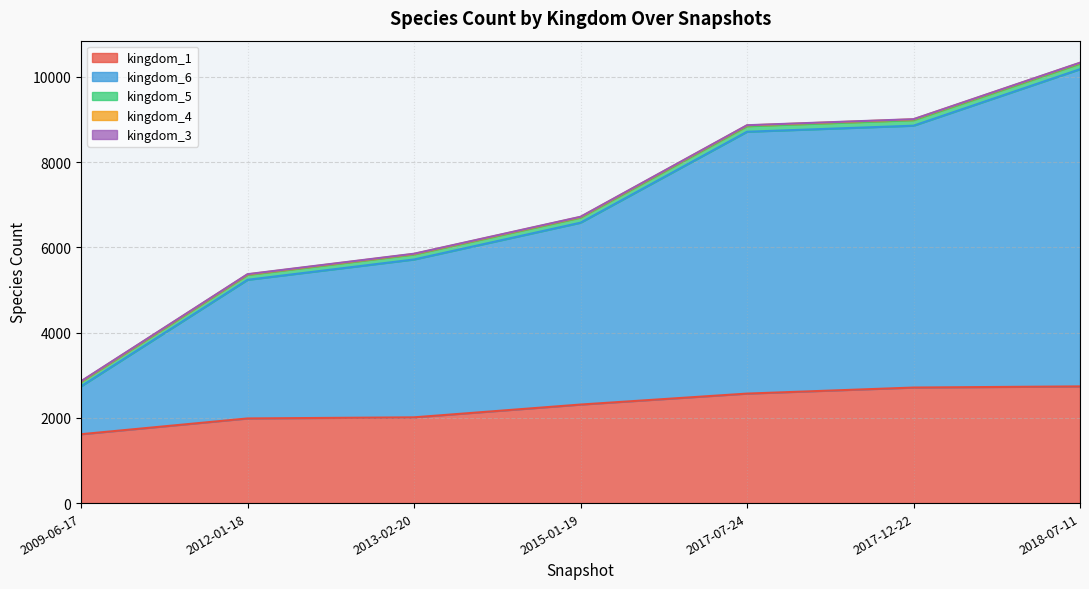

At which category does the chart reach its peak across all series?

2018-07-11